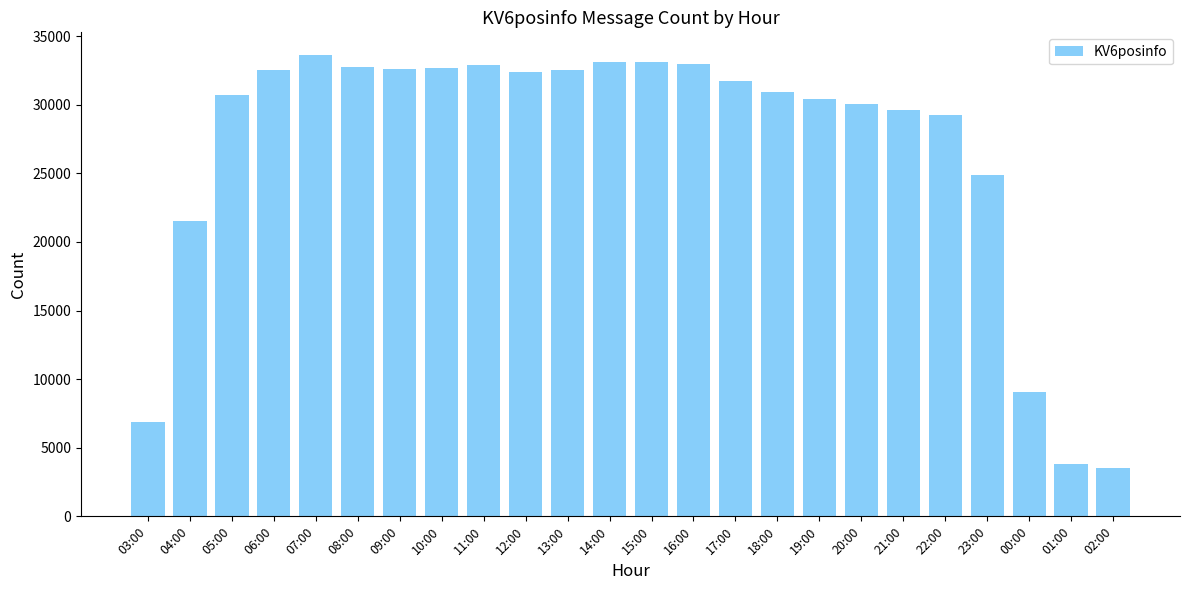

Is it true that the value at 19:00 is 30428?

True